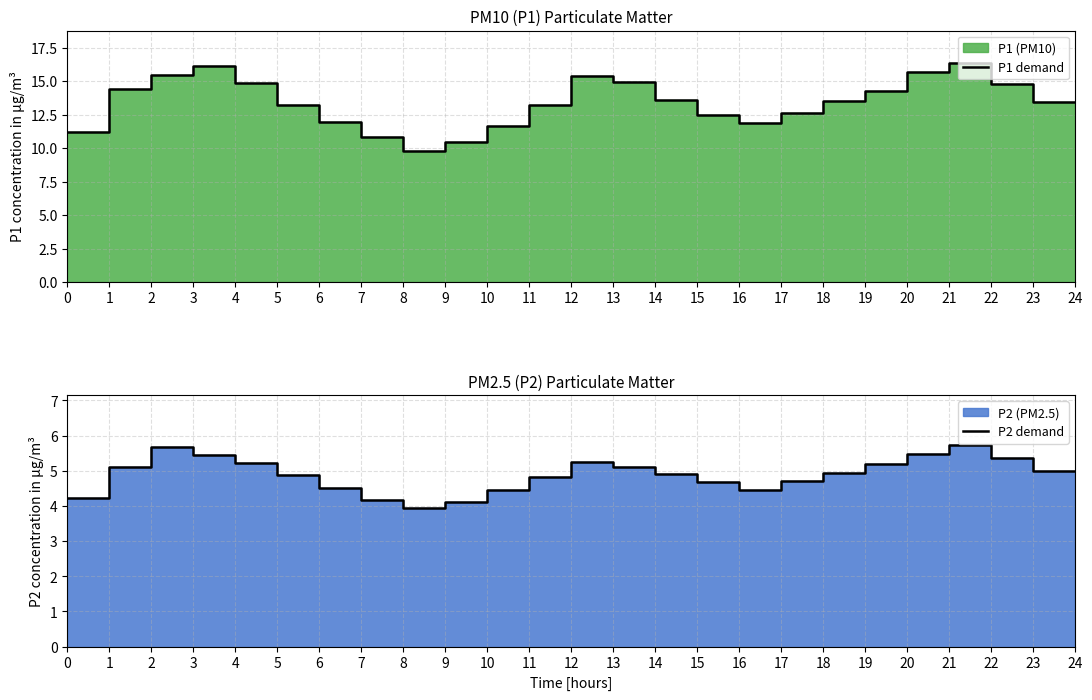

Reading right to left, transcribe all the data shown in this chart.

P1 demand: 13.4	13.4	14.8	16.3	15.7	14.2	13.5	12.7	11.9	12.4	13.6	14.9	15.4	13.2	11.7	10.4	9.8	10.8	11.9	13.2	14.8	16.1	15.4	14.4	11.2
P2 demand: 5.0	5.0	5.3	5.7	5.5	5.2	5.0	4.7	4.5	4.7	4.9	5.1	5.2	4.8	4.5	4.1	4.0	4.2	4.5	4.9	5.2	5.5	5.7	5.1	4.2